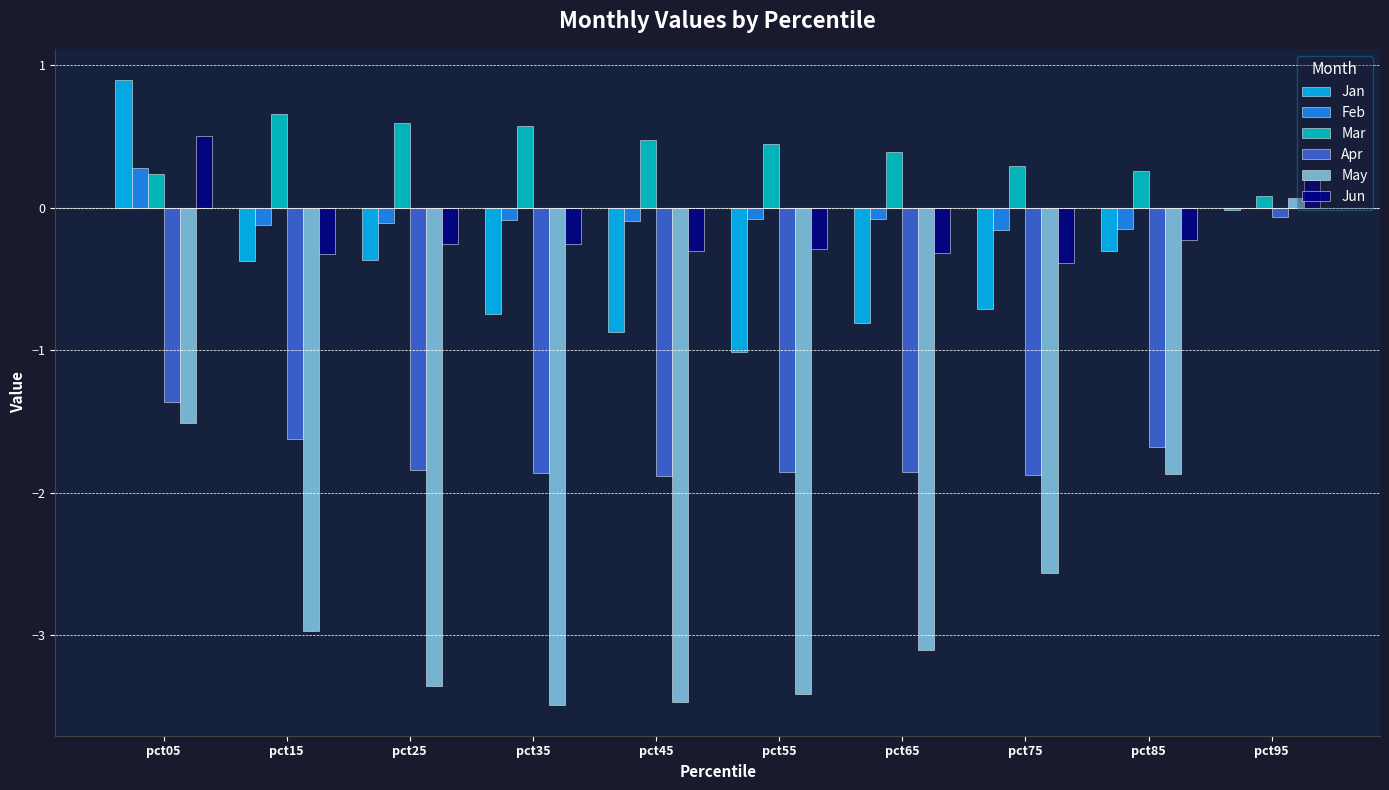

What is the greatest value displayed?

0.9